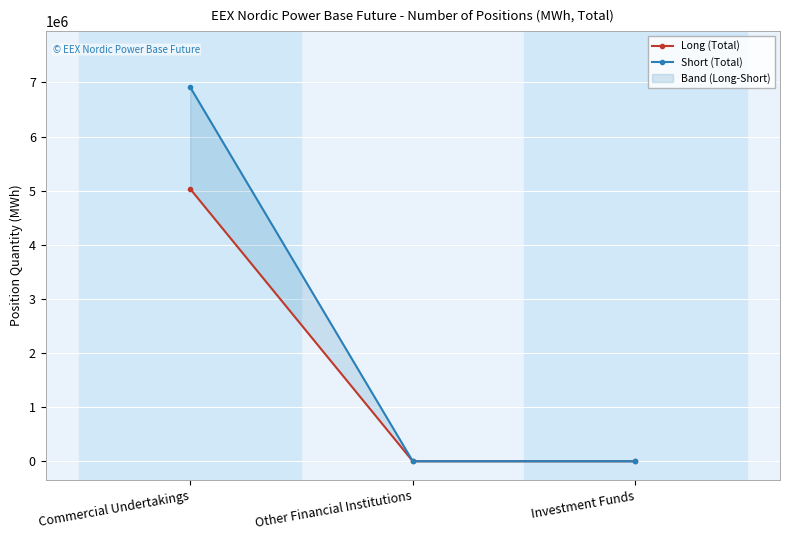

Reading right to left, what are all the values shown in this chart?

Long (Total): 0	0	5031657
Short (Total): 0	0	6910770